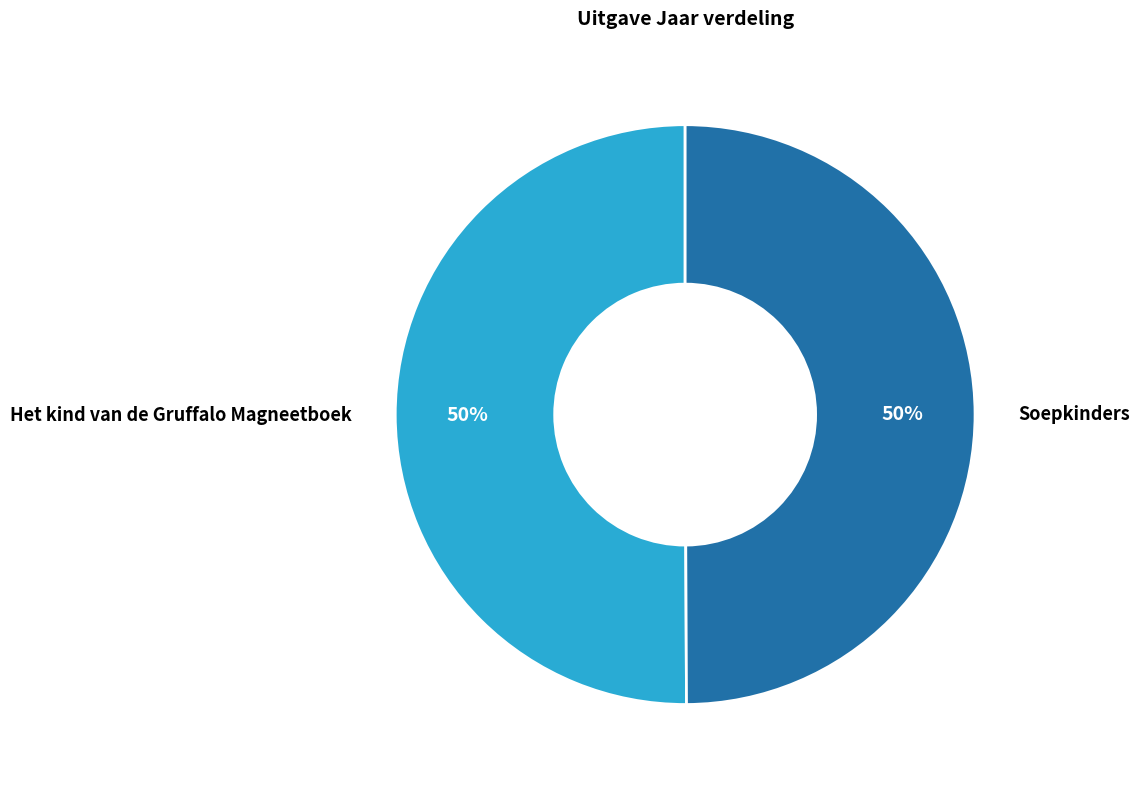

To the nearest percent, what is the average slice percentage?

50%